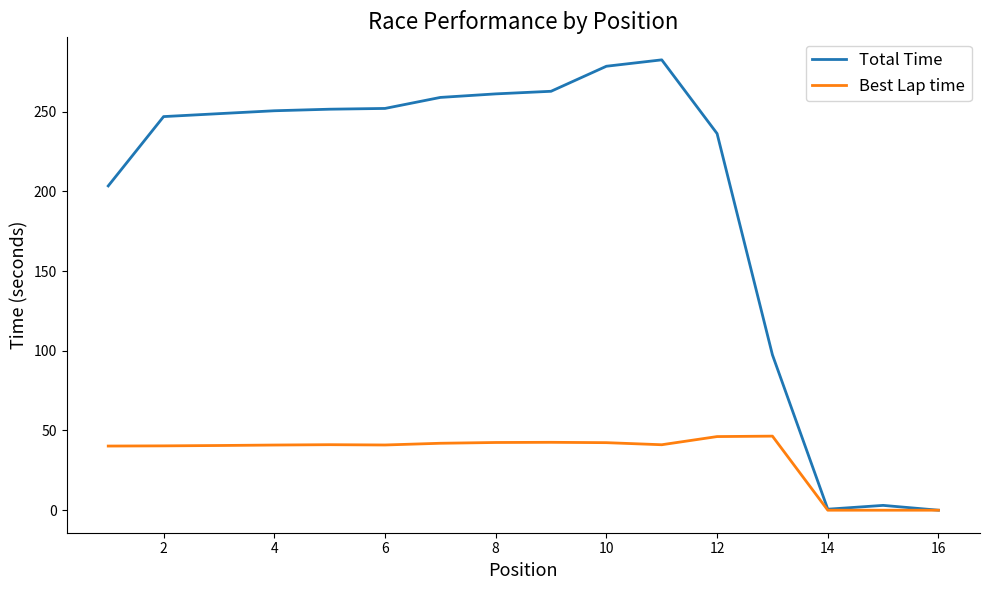

Which series has the largest total across all categories?

Total Time